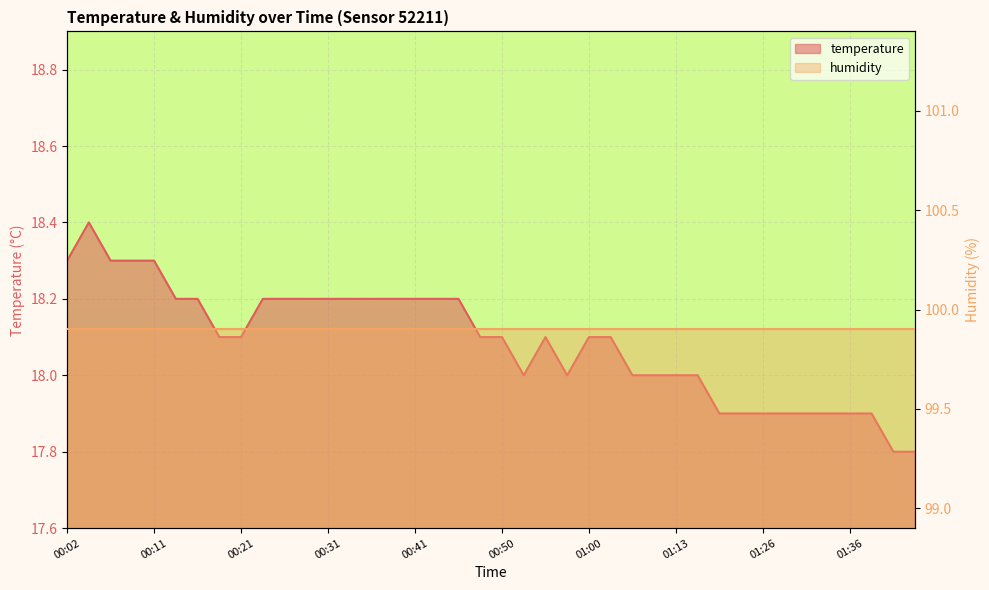

Reading left to right, what are all the values shown in this chart?

18.3	18.4	18.3	18.3	18.3	18.2	18.2	18.1	18.1	18.2	18.2	18.2	18.2	18.2	18.2	18.2	18.2	18.2	18.2	18.1	18.1	18.0	18.1	18.0	18.1	18.1	18.0	18.0	18.0	18.0	17.9	17.9	17.9	17.9	17.9	17.9	17.9	17.9	17.8	17.8